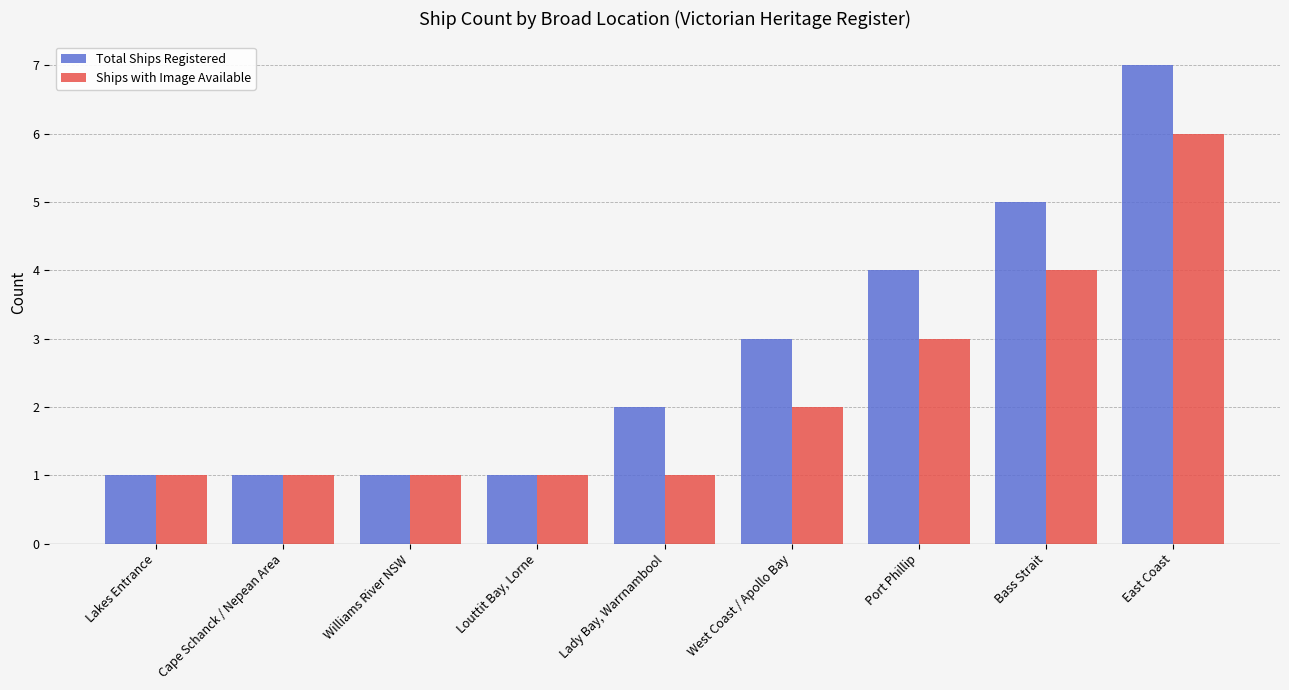

What position from the right is Louttit Bay, Lorne?

6